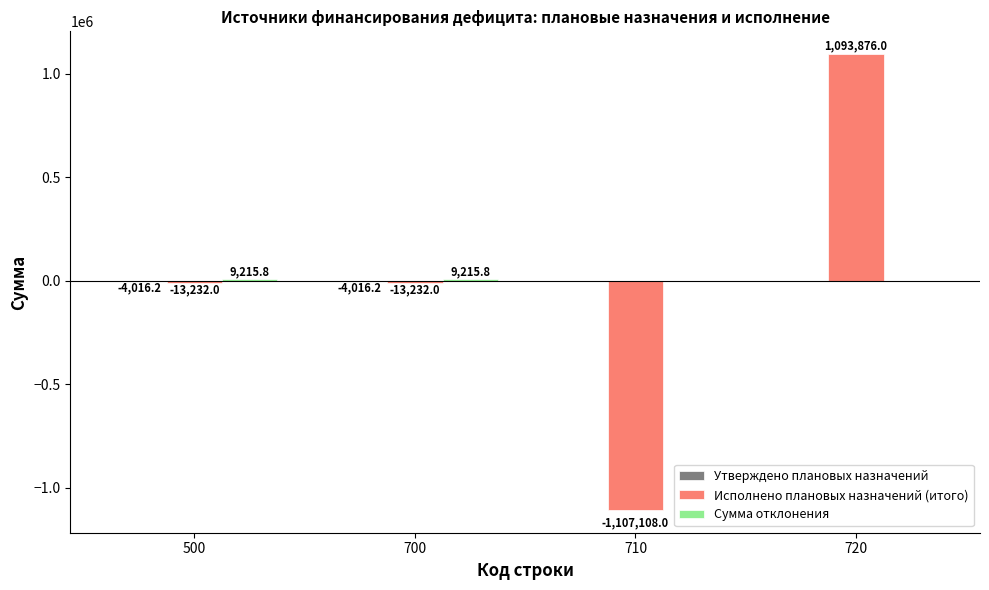

What is the sum of all Исполнено плановых назначений (итого) values?

-39696.0